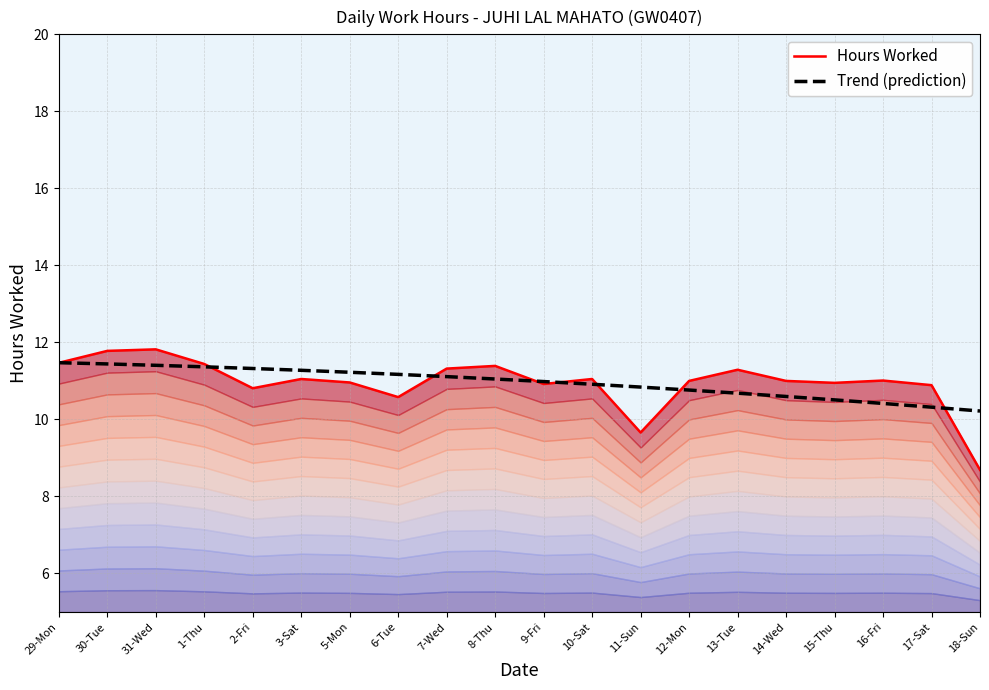

What value does the Hours Worked series have at 6-Tue?

10.6